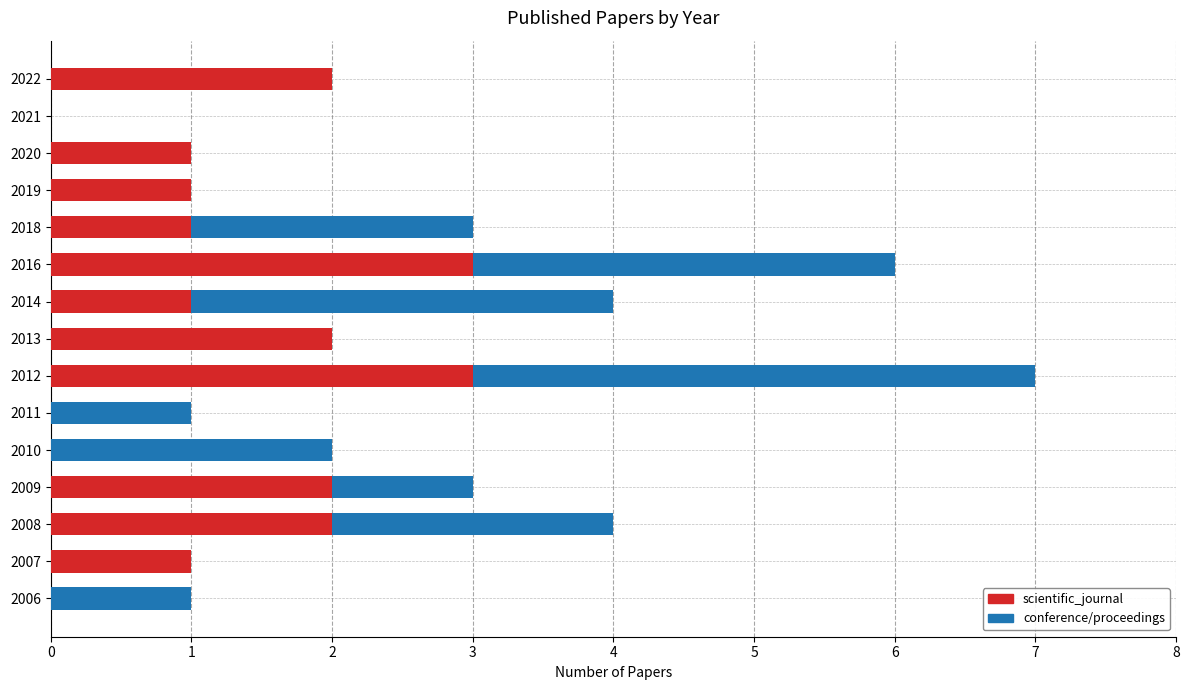

Is it true that scientific_journal equals 2 at 2022?

True